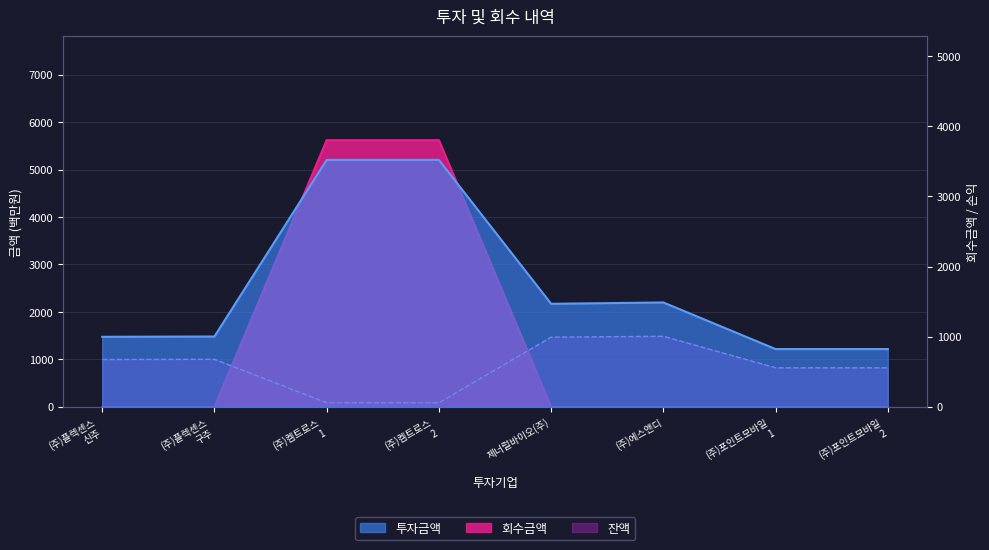

Reading left to right, what are all the values shown in this chart?

투자금액: 1000	1004	3520	3520	1470	1489	825	825
회수금액: 0	0	5618	5618	0	0	0	0
잔액: 1000	1004	88	88	1470	1489	825	825